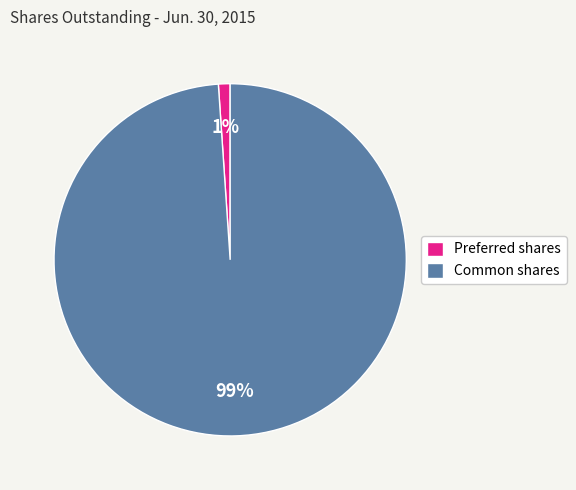

Which slice is the largest?

Common shares